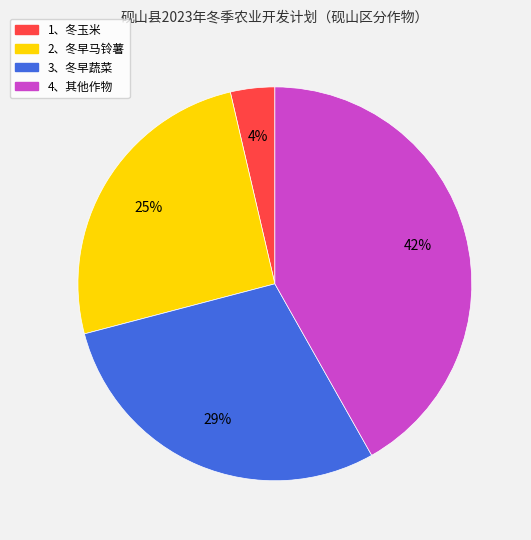

Rank the categories by value from highest to lowest.

4、其他作物, 3、冬早蔬菜, 2、冬早马铃薯, 1、冬玉米